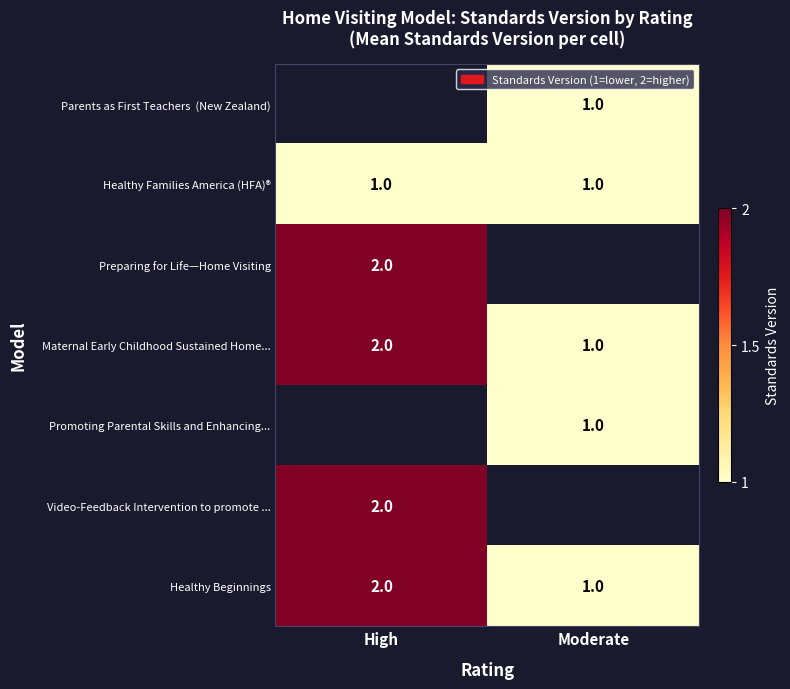

Is the value of Healthy Families America (HFA)® at High greater than the value of Healthy Beginnings at High?

No